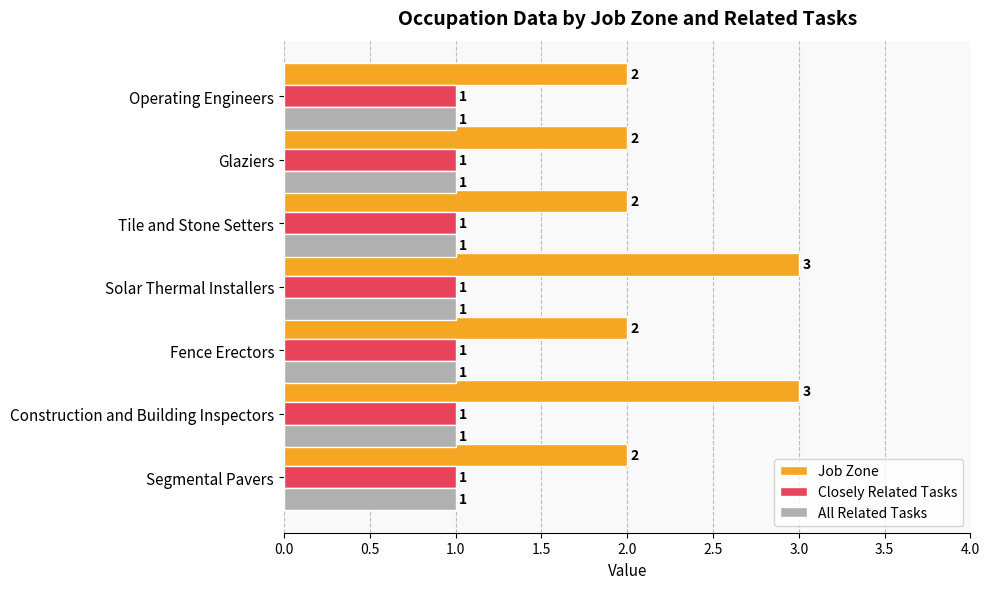

What are all the series names shown in the legend?

Job Zone, Closely Related Tasks, All Related Tasks